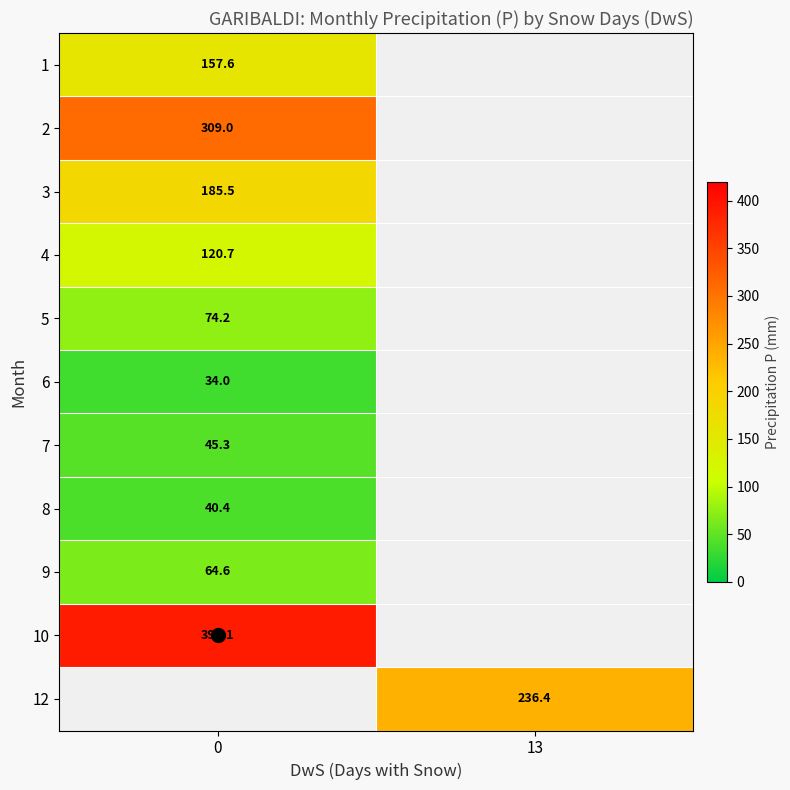

What is the highest value of the row_8 series?

64.6